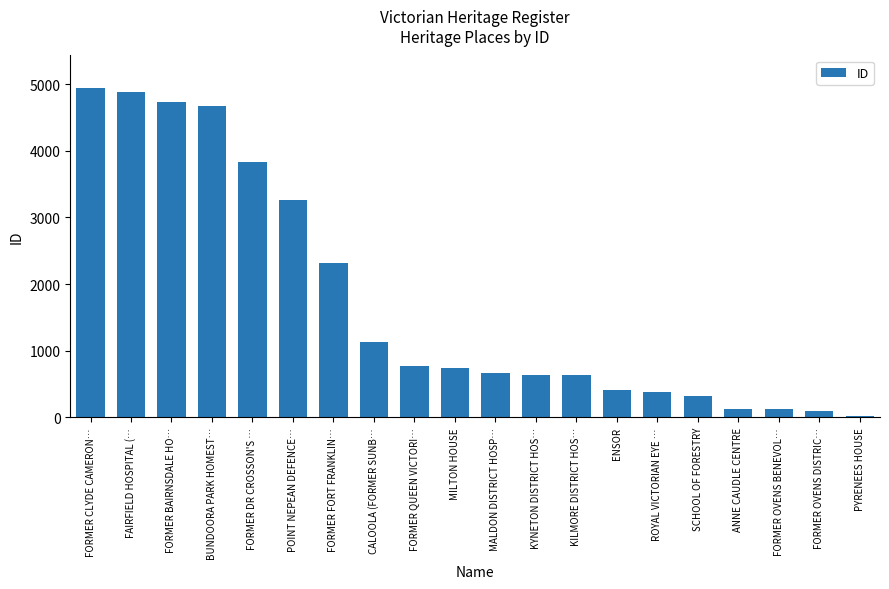

At which category does the chart reach its peak across all series?

FORMER CLYDE CAMERON…